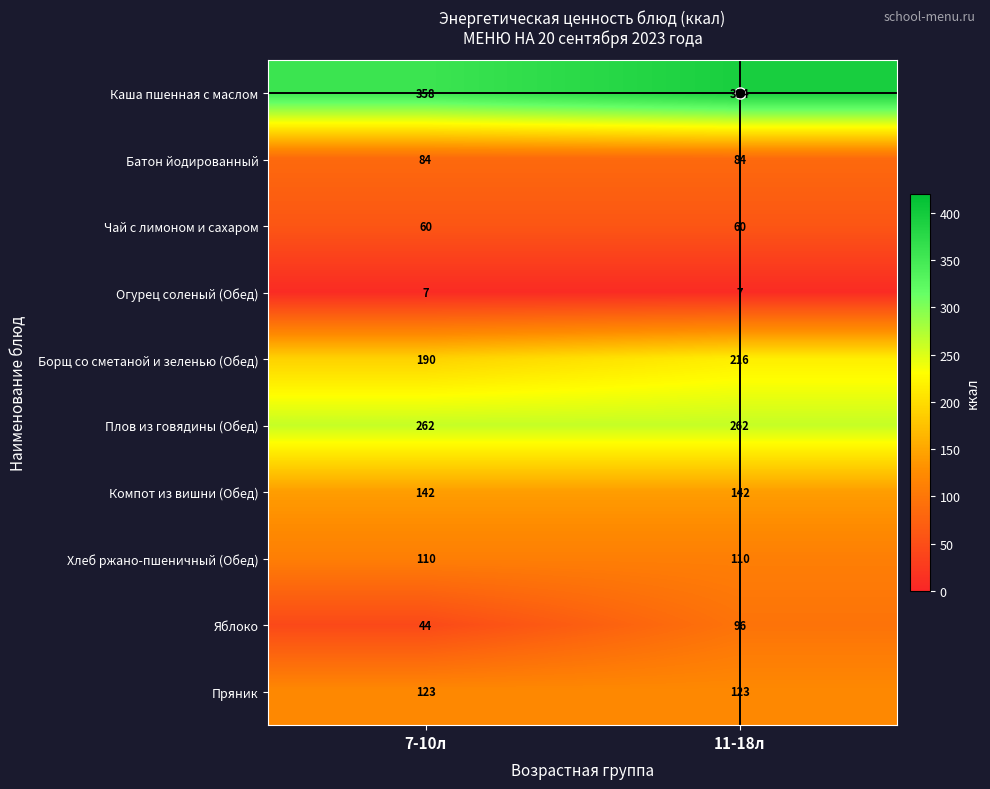

The Каша пшенная с маслом series shows 394 at 11-18л. True or false?

True